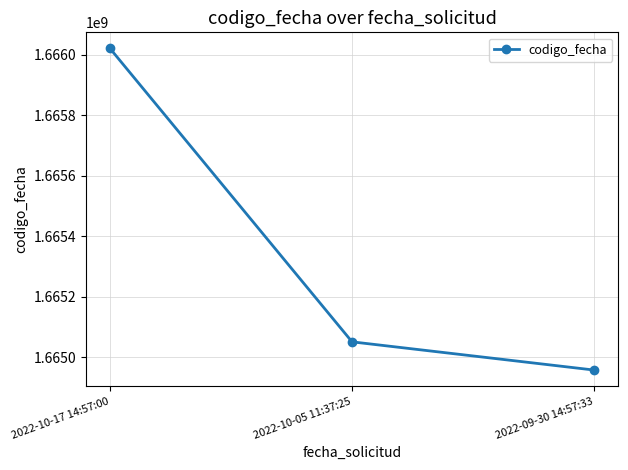

What is the average value?

1665343346